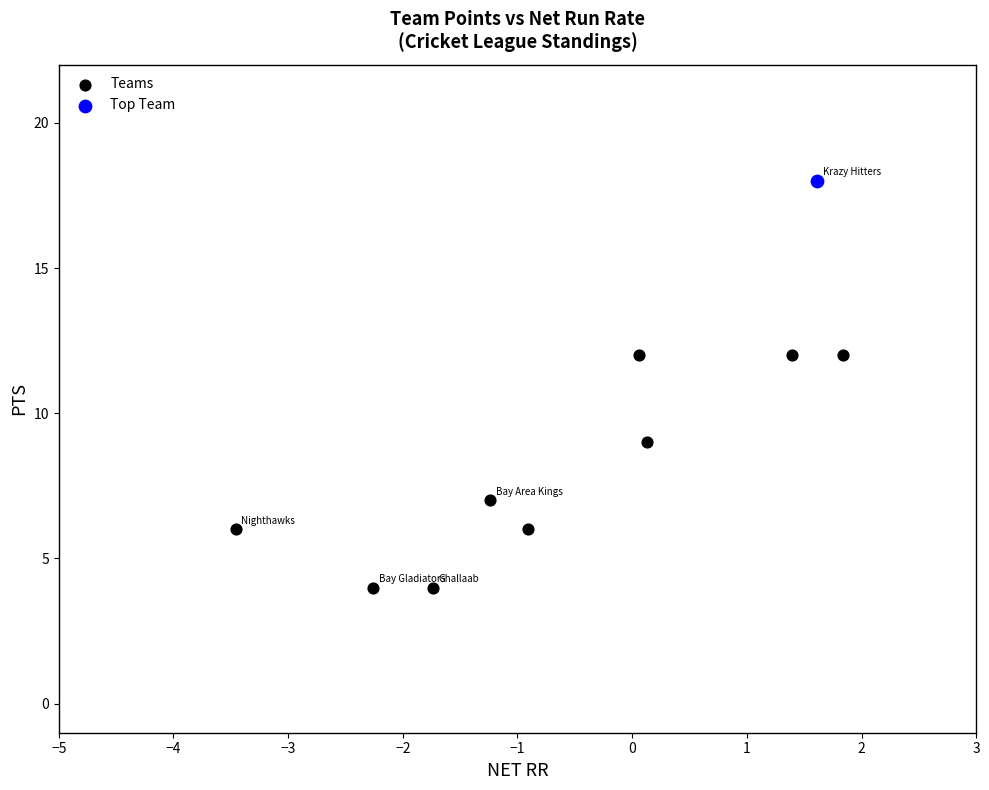

What are all the series names shown in the legend?

Teams, Top Team